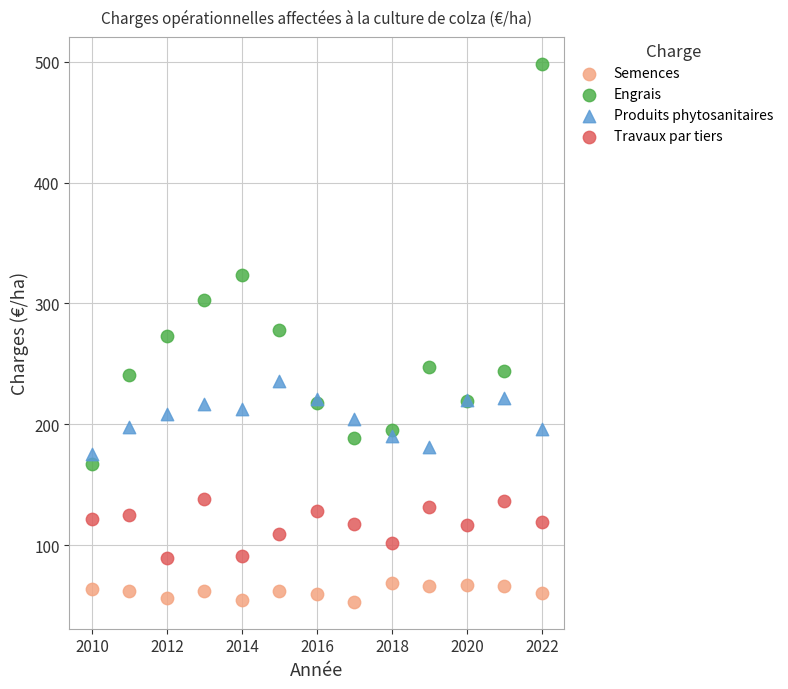

What are all the series names shown in the legend?

Semences, Engrais, Produits phytosanitaires, Travaux par tiers